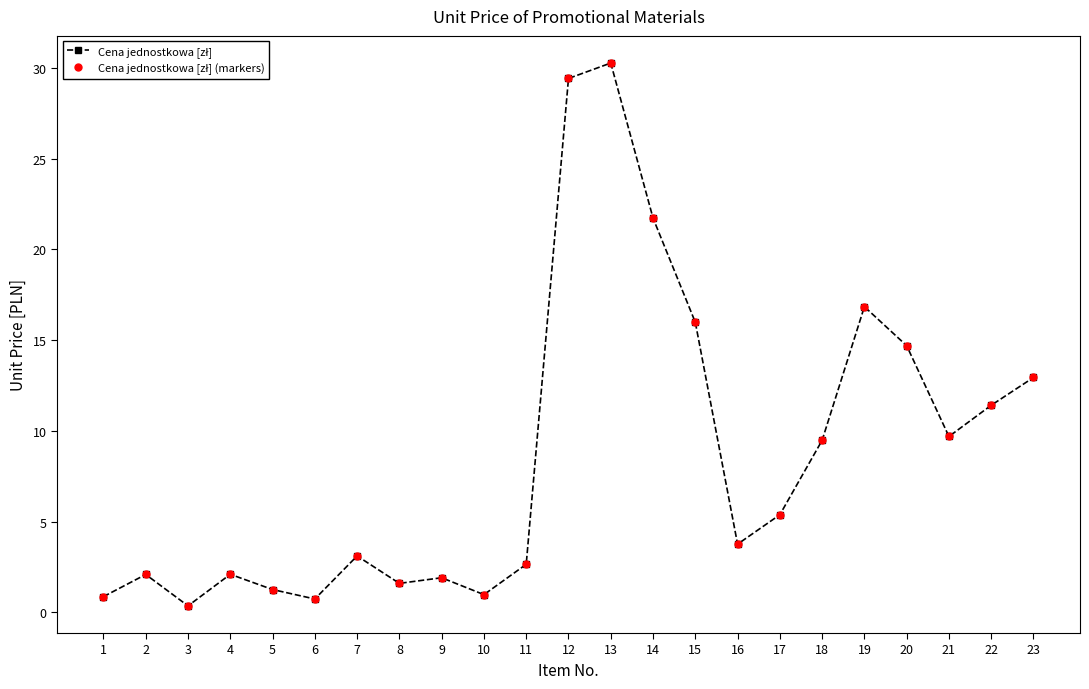

Is this an area chart (filled region under the line)?

No